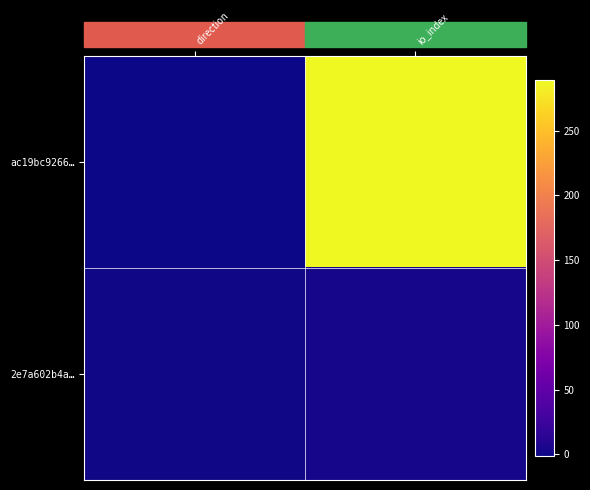

Between direction and io_index, which is larger?

io_index